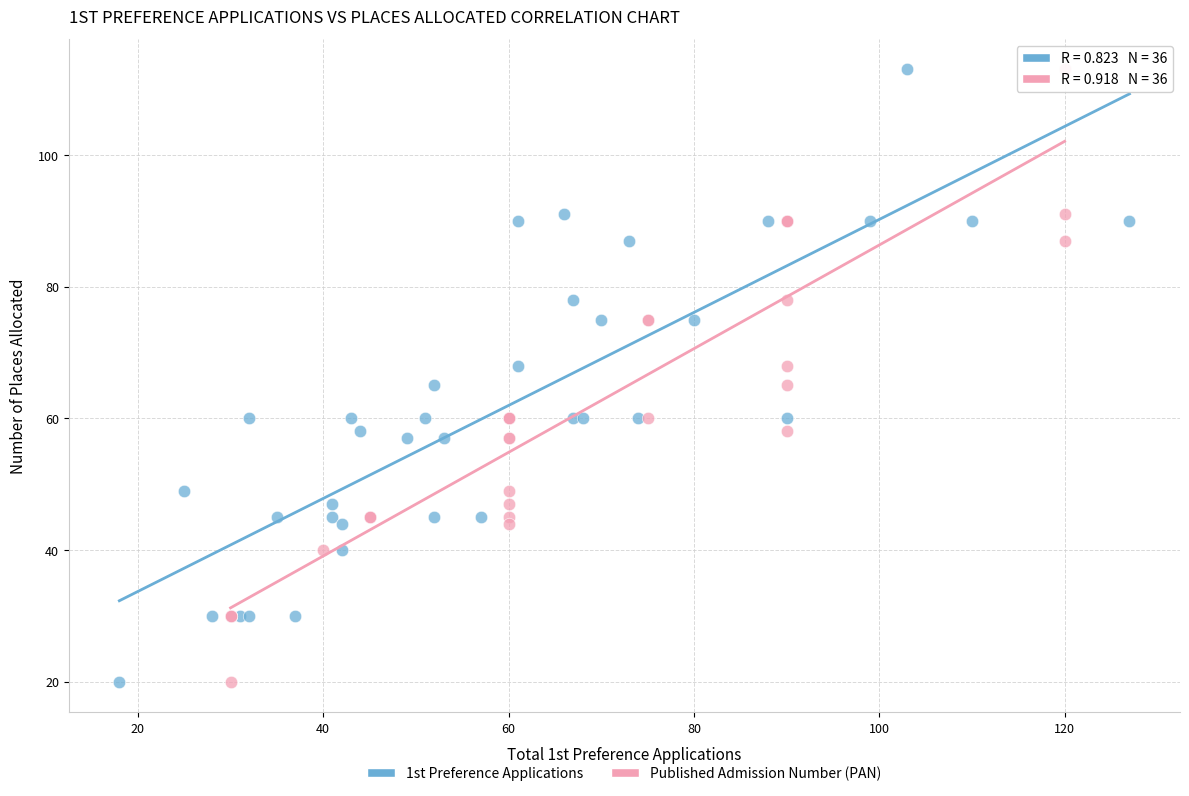

What are all the series names shown in the legend?

1st Preference Applications, Published Admission Number (PAN)